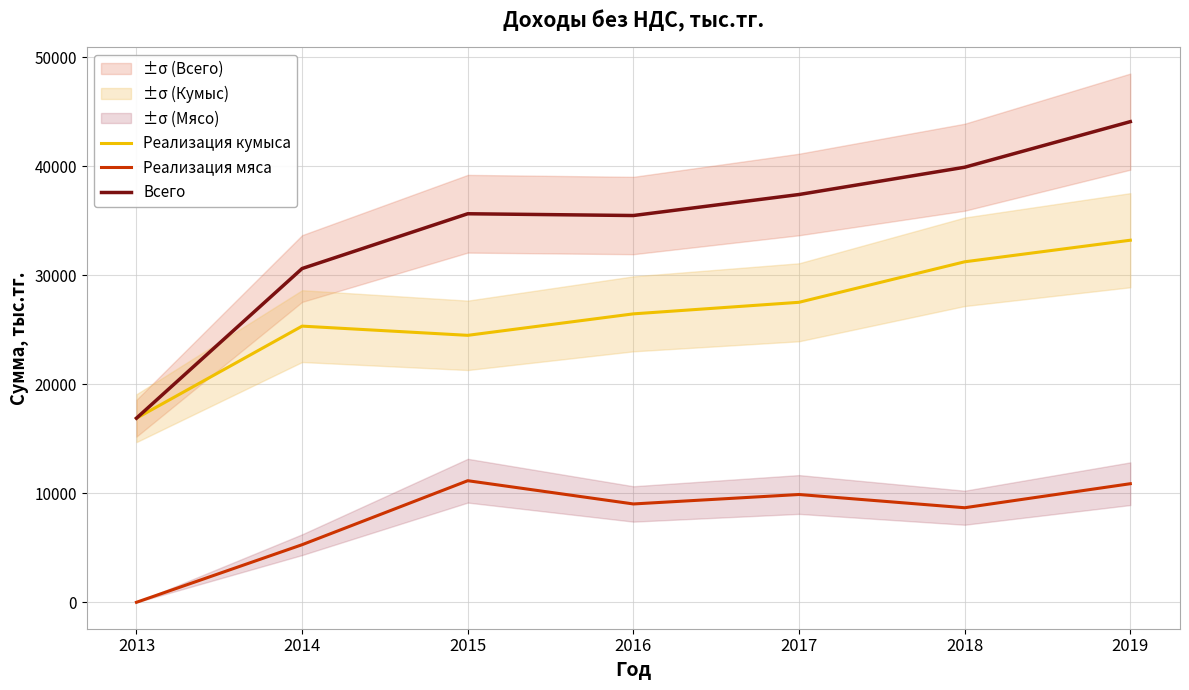

Where is Всего nearest to the value 30502?

2014